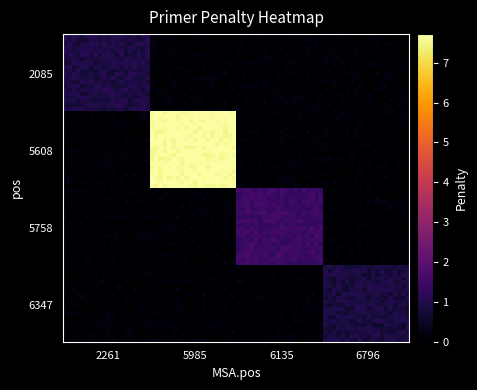

List the series in order of their peak value, highest first.

5608, 5758, 2085, 6347